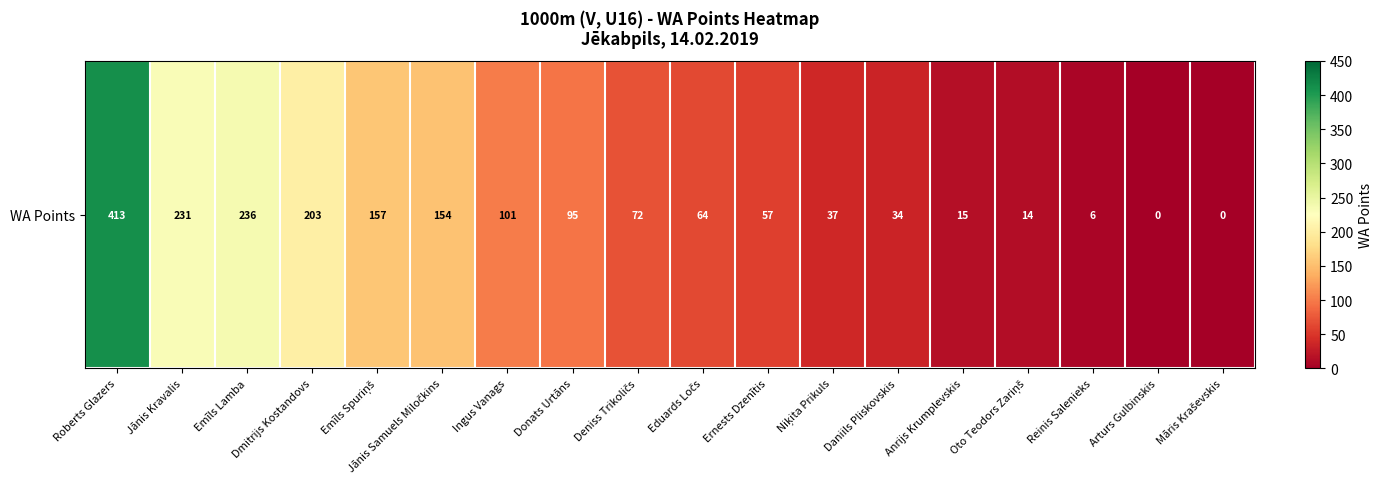

What is the sum of the values at Eduards Ločs and Māris Kraševskis?

64